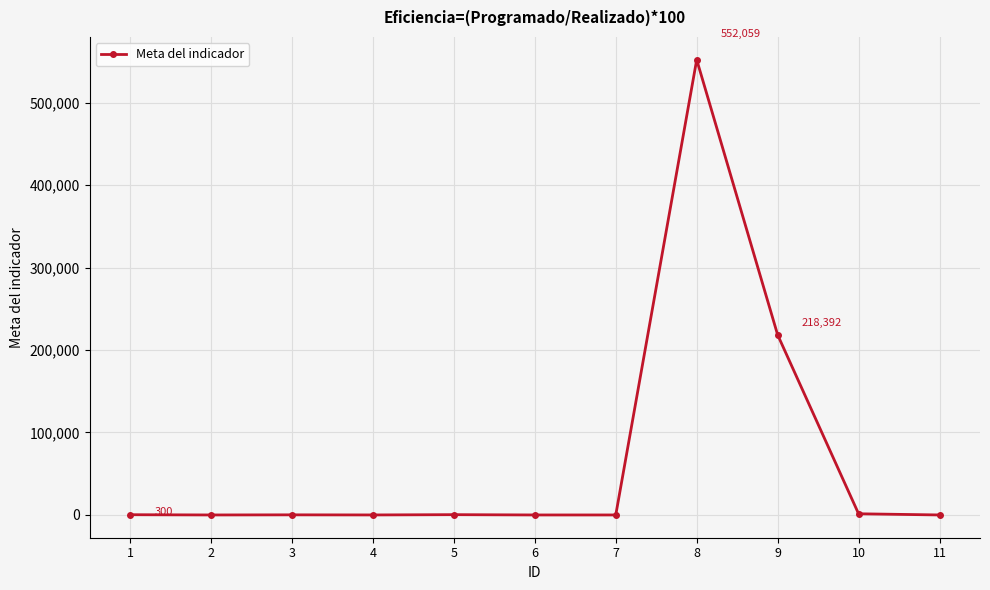

What is the maximum value shown in the chart?

552059